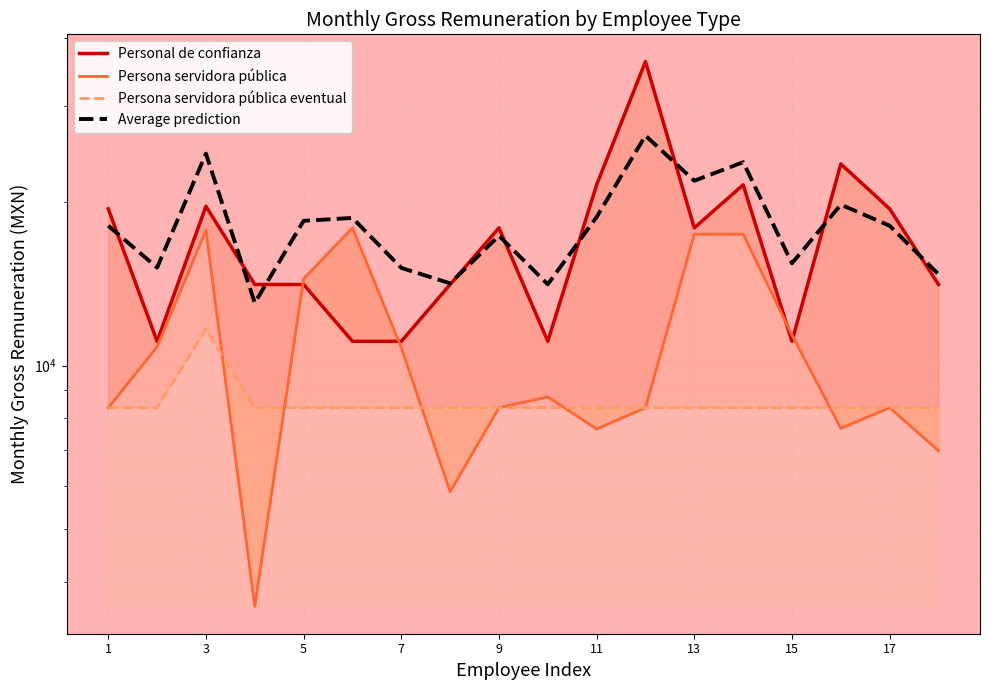

Rank the series by their maximum value, from highest to lowest.

Personal de confianza, Average prediction, Persona servidora pública, Persona servidora pública eventual